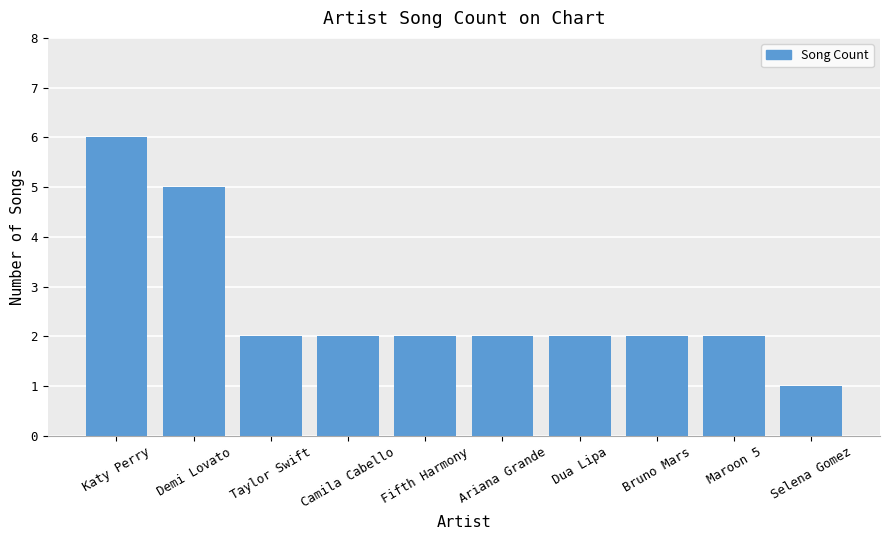

What is the difference between the values at Maroon 5 and Demi Lovato?

3